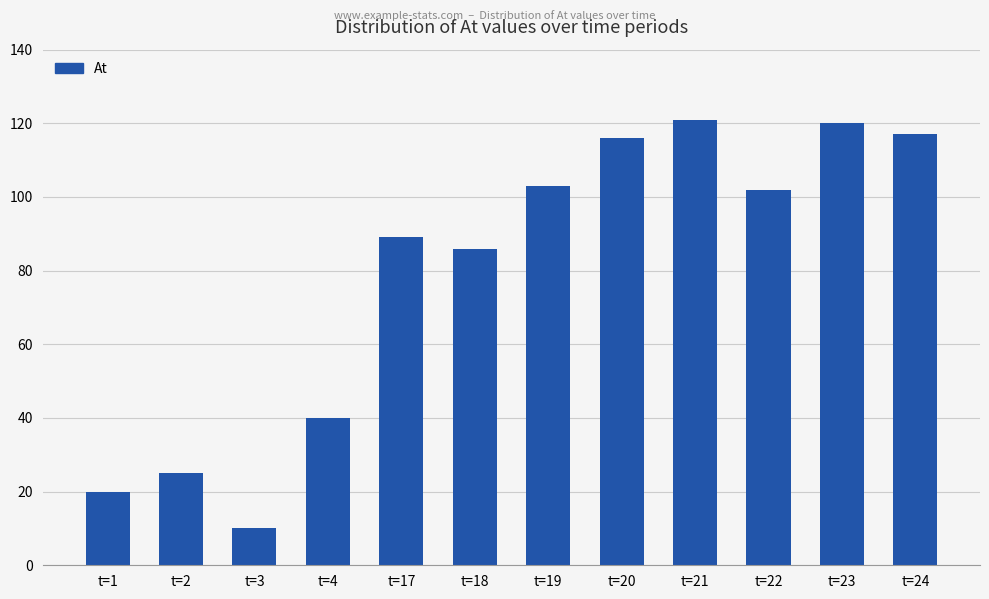

Is it true that the value at t=22 is 33?

False